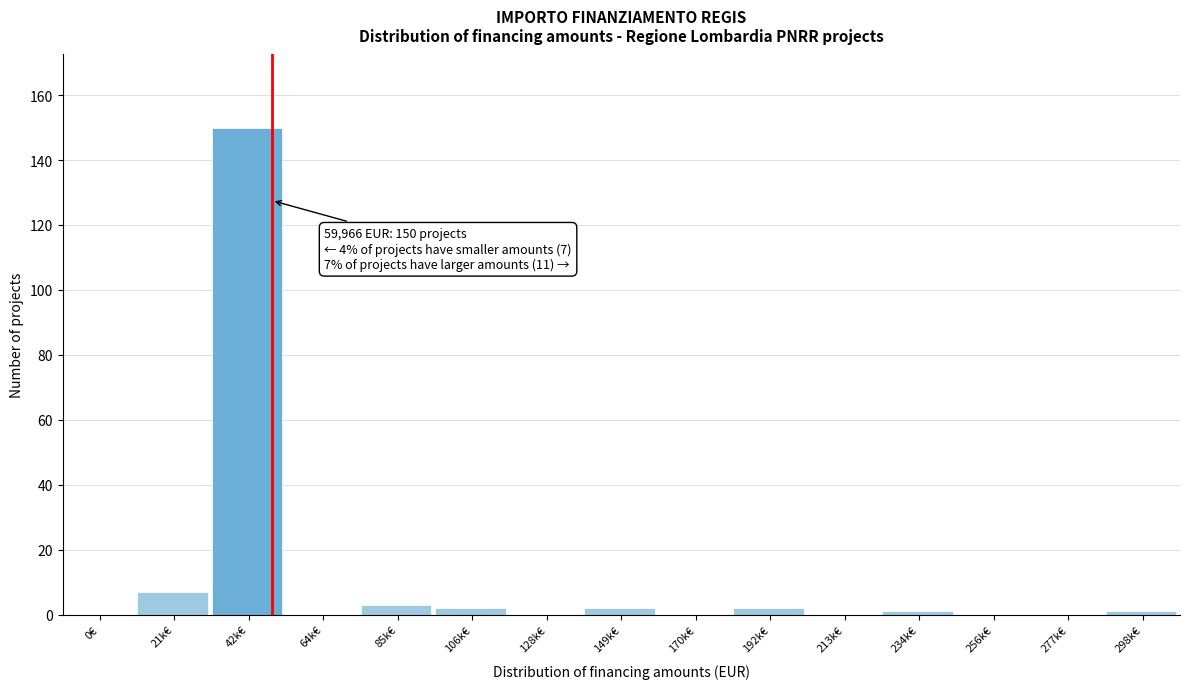

Reading right to left, list all the values displayed in this chart.

298k€=1	277k€=0	256k€=0	234k€=1	213k€=0	192k€=2	170k€=0	149k€=2	128k€=0	106k€=2	85k€=3	64k€=0	42k€=150	21k€=7	0€=0